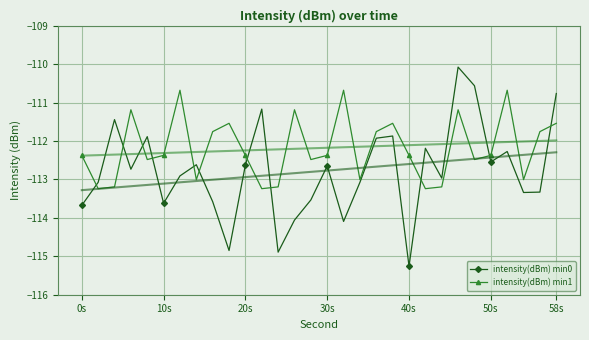

What is the maximum value for intensity(dBm) min1?

-110.7